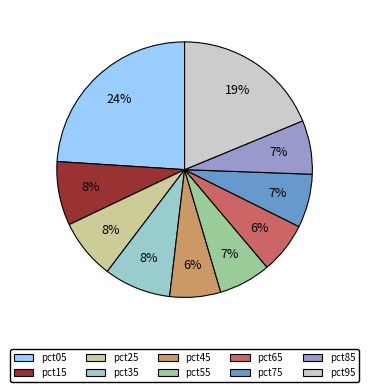

Which has a higher value, pct15 or pct85?

pct15